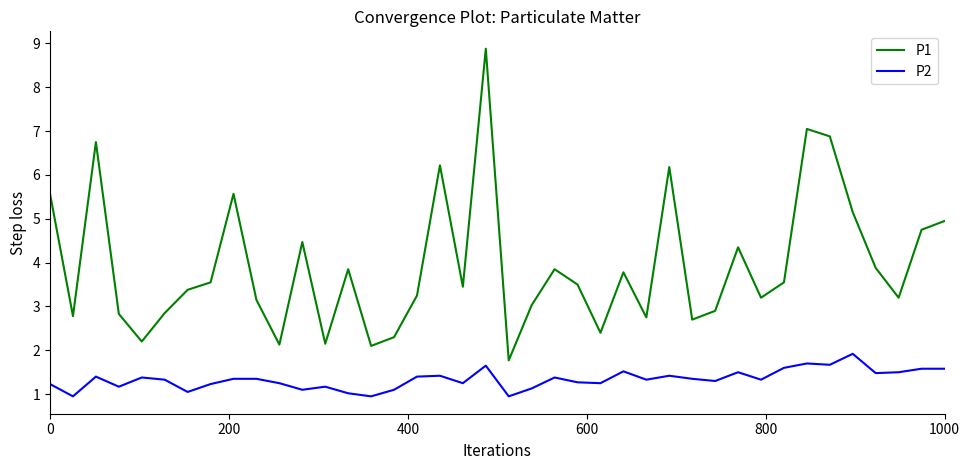

What is the minimum value for P1?

1.8